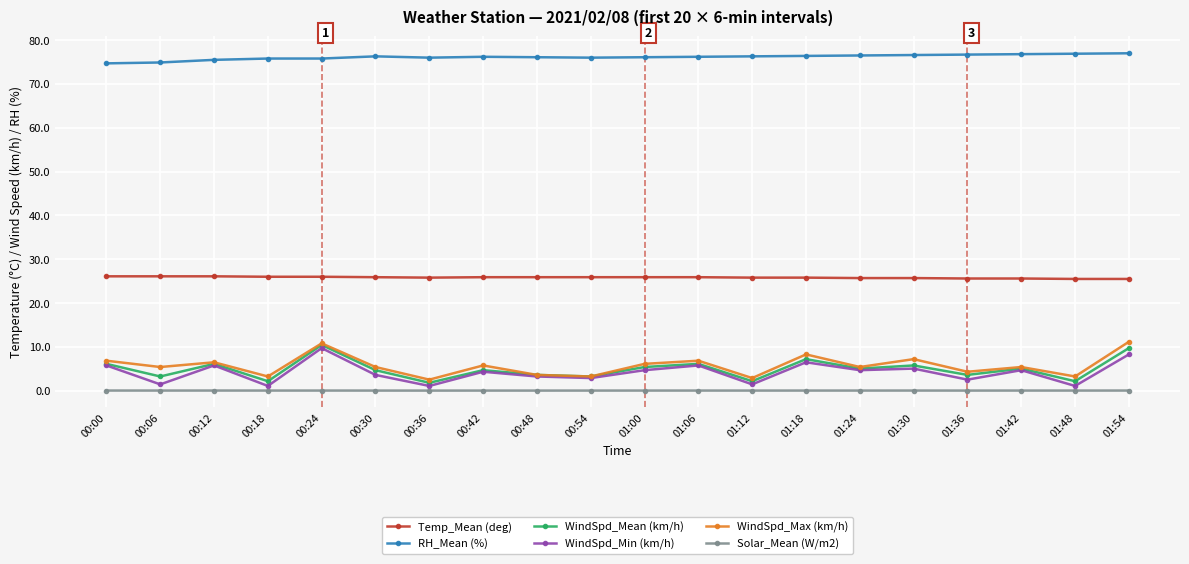

What are all the series names shown in the legend?

Temp_Mean (deg), RH_Mean (%), WindSpd_Mean (km/h), WindSpd_Min (km/h), WindSpd_Max (km/h), Solar_Mean (W/m2)